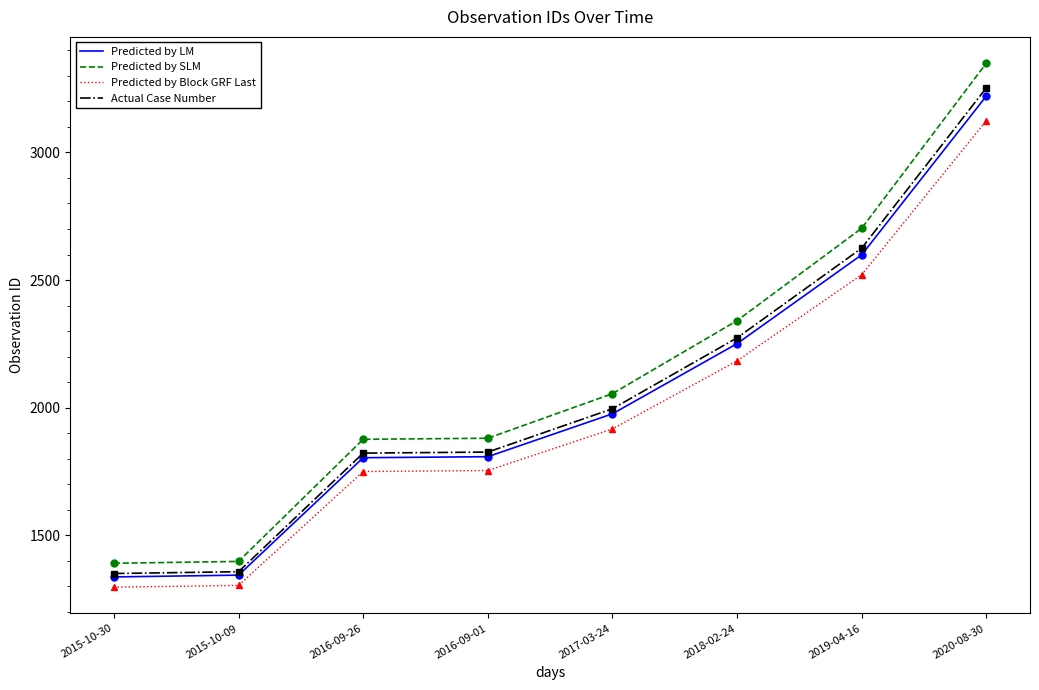

What is the minimum value shown in the chart?

1296.9